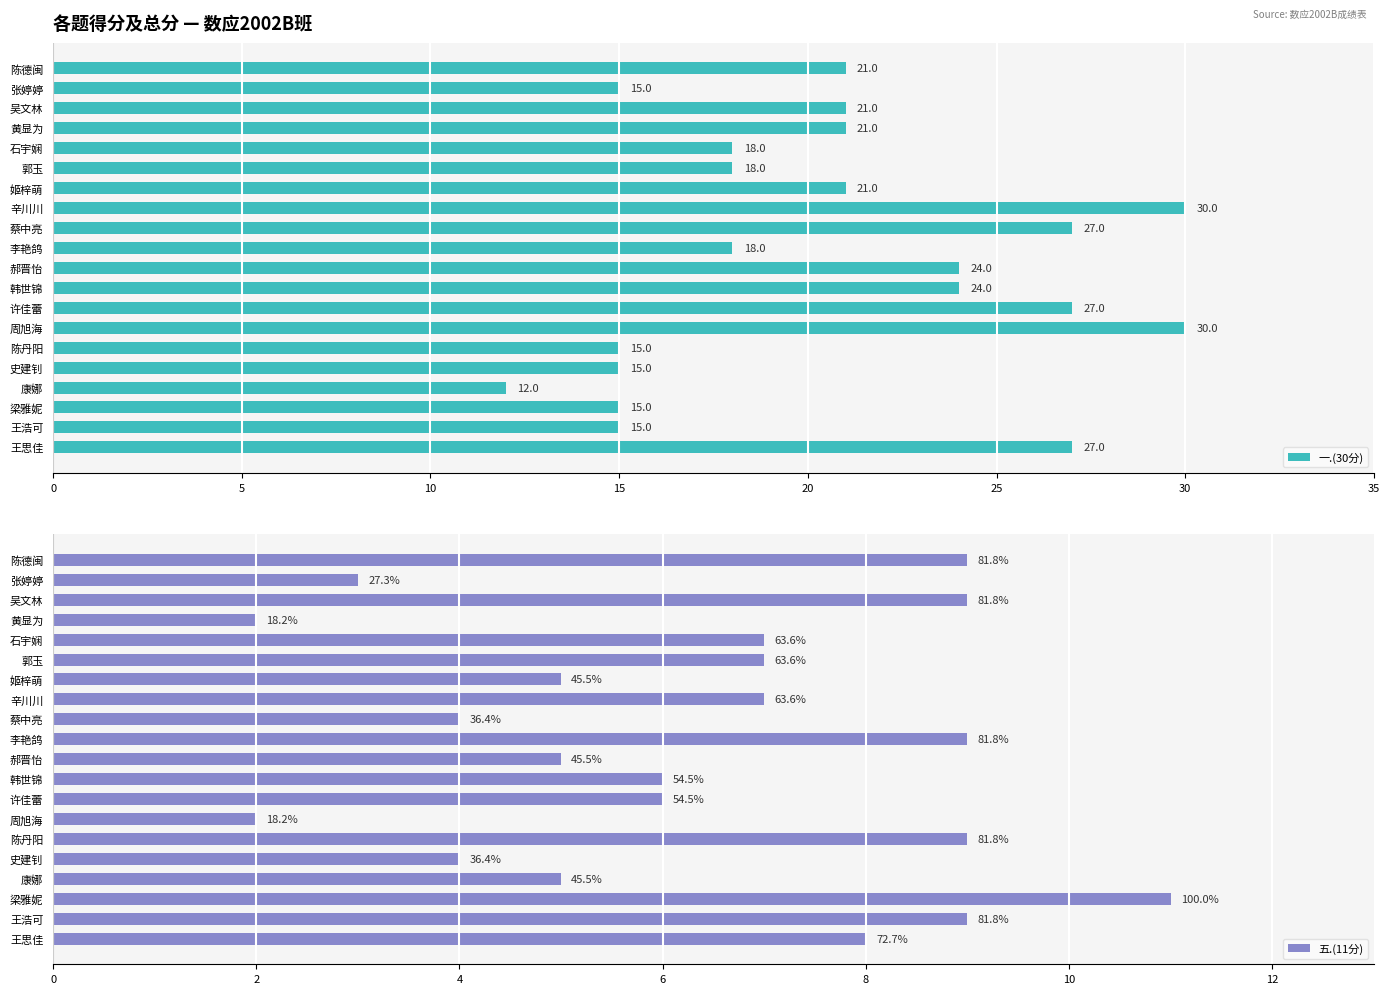

What is the sum of the 一.(30分) values at 王浩可 and 张婷婷?

30